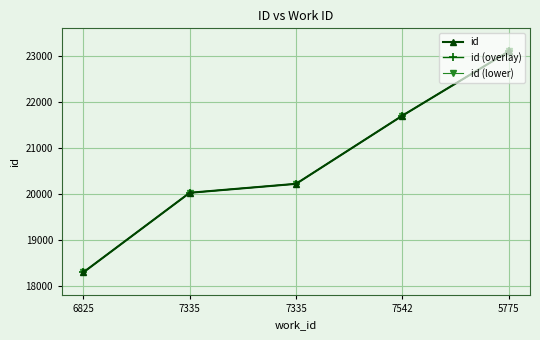

Between 5775 and 7542, which is larger?

5775